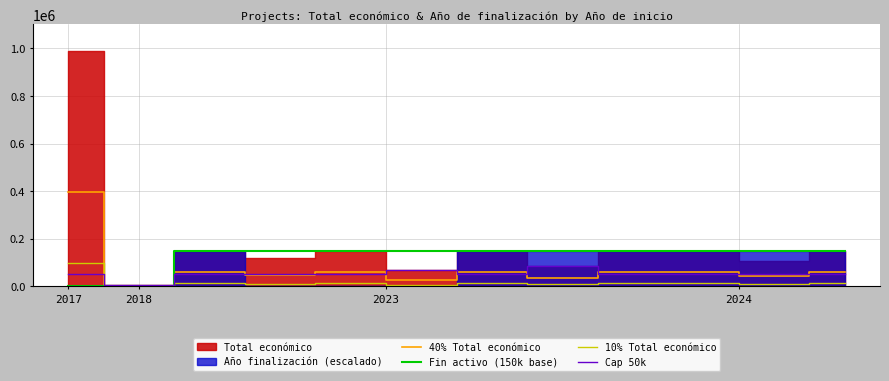

What is the highest value of the 10% Total económico series?

98768.4